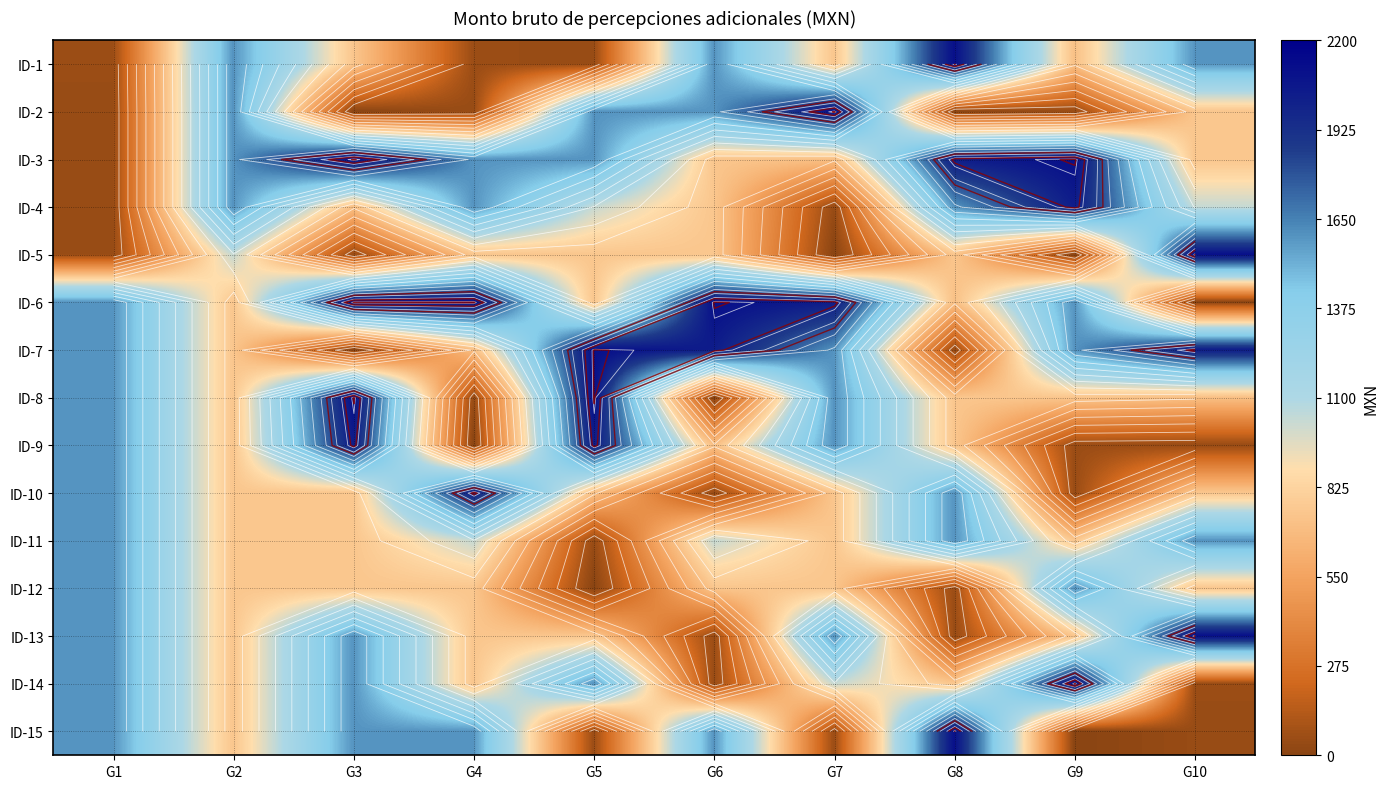

Which has a higher value, G6 or G5?

G6